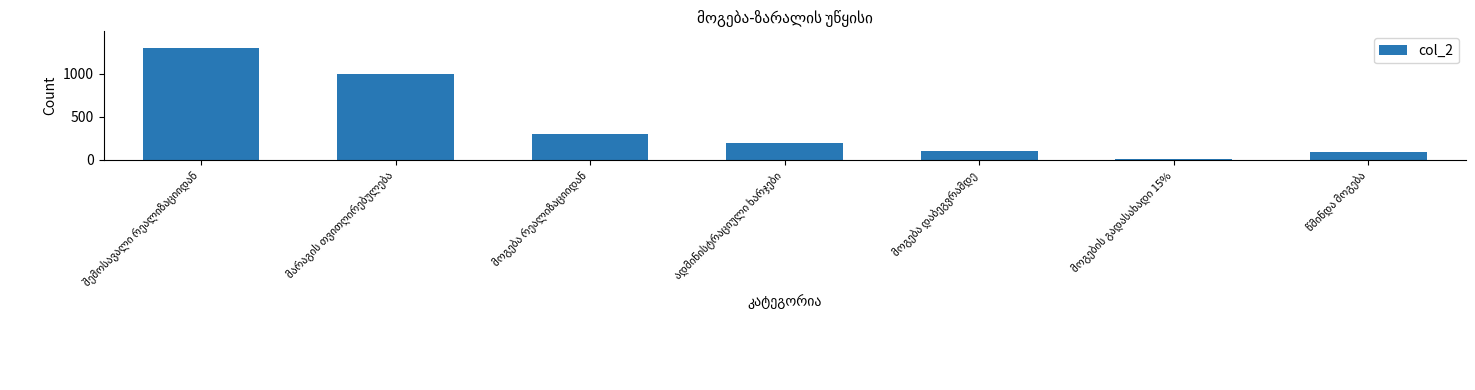

What is the difference between the second highest and second lowest values?

915